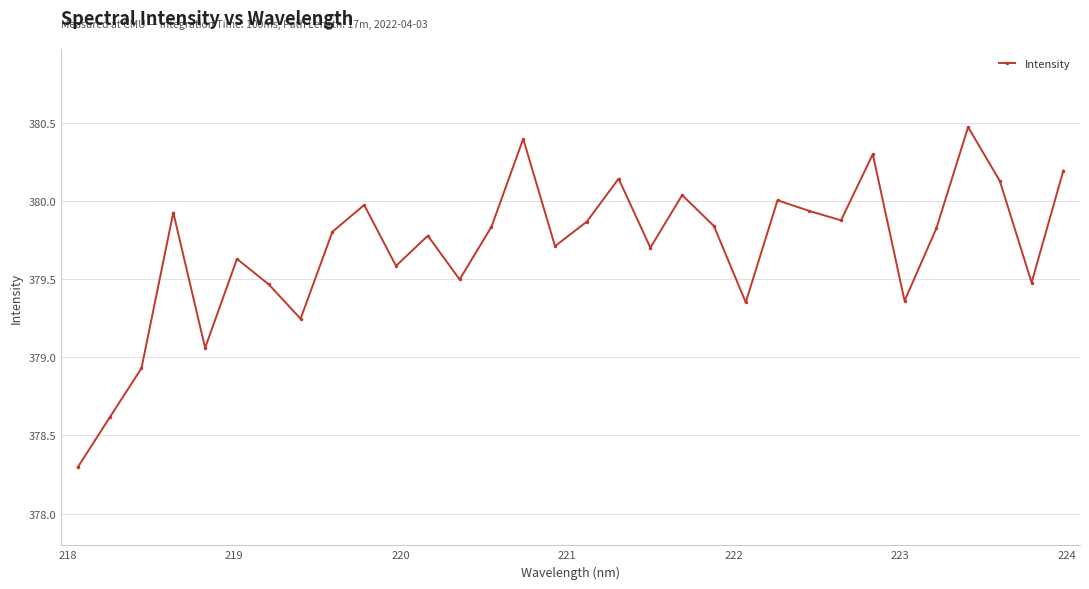

What is the minimum value shown in the chart?

378.3